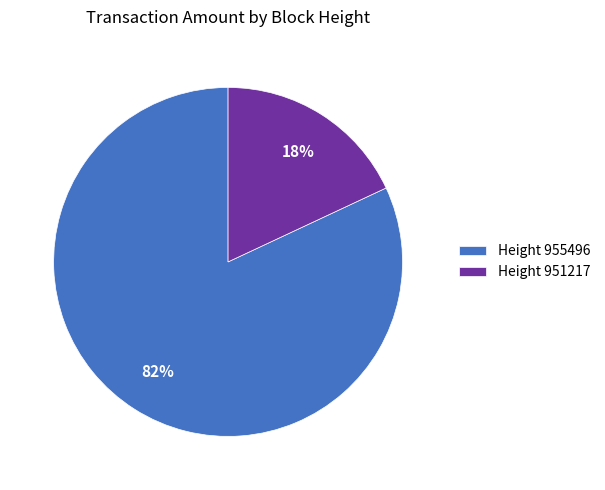

To the nearest percent, what is the combined percentage of Height 951217 and Height 955496?

100%